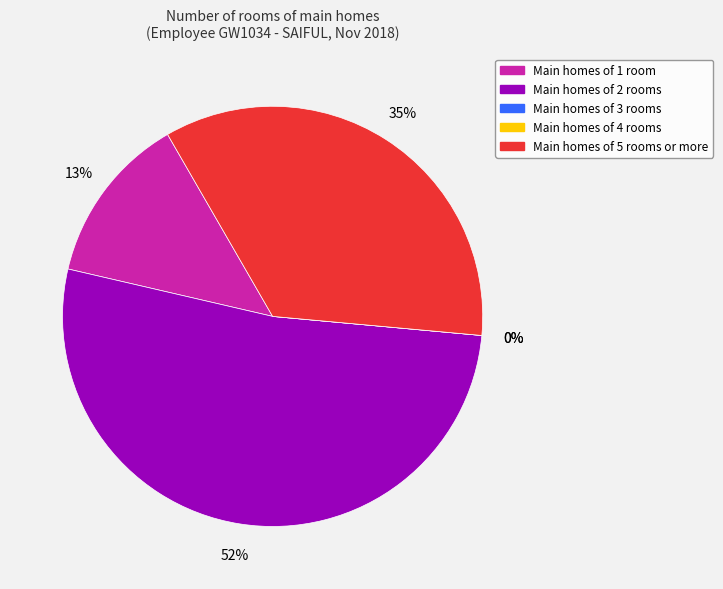

Do 11.18 and 14.47 together represent more than half of the pie?

No